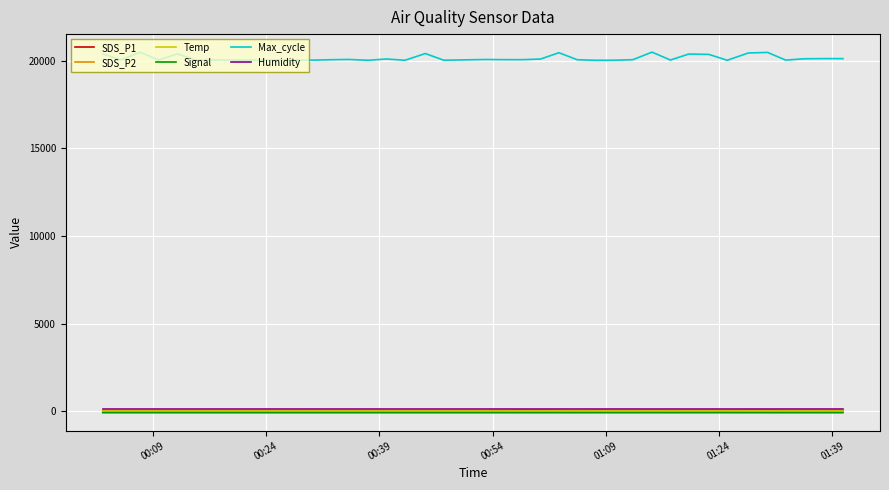

Which series has the largest total across all categories?

Max_cycle